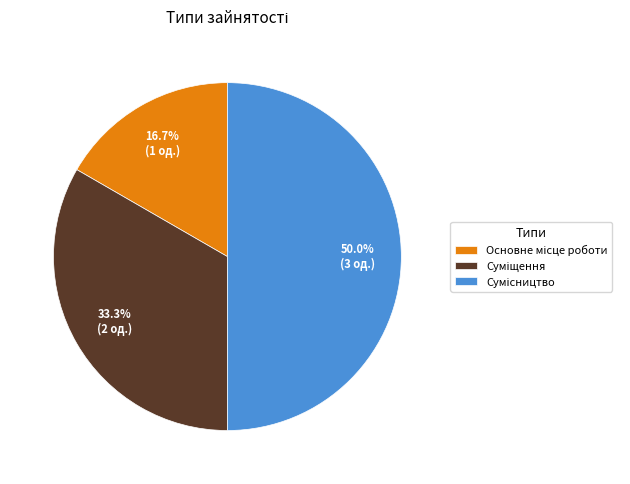

How many slices are in this pie chart?

3